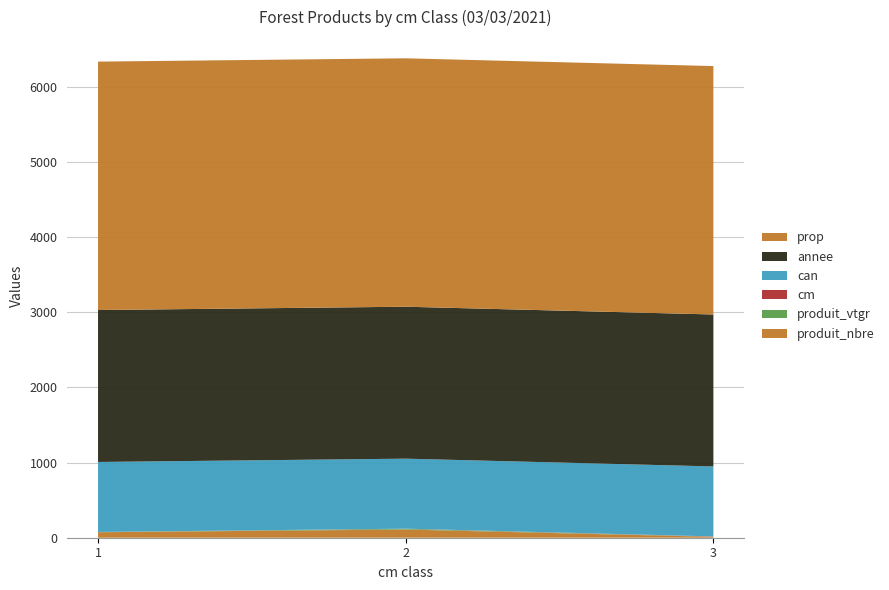

Reading left to right, transcribe all the data shown in this chart.

produit_nbre: 73.0	109.0	12.0
produit_vtgr: 2.5	9.5	2.2
cm: 1.0	2.0	3.0
can: 931.0	931.0	931.0
annee: 2021.0	2021.0	2021.0
prop: 3304.0	3304.0	3304.0